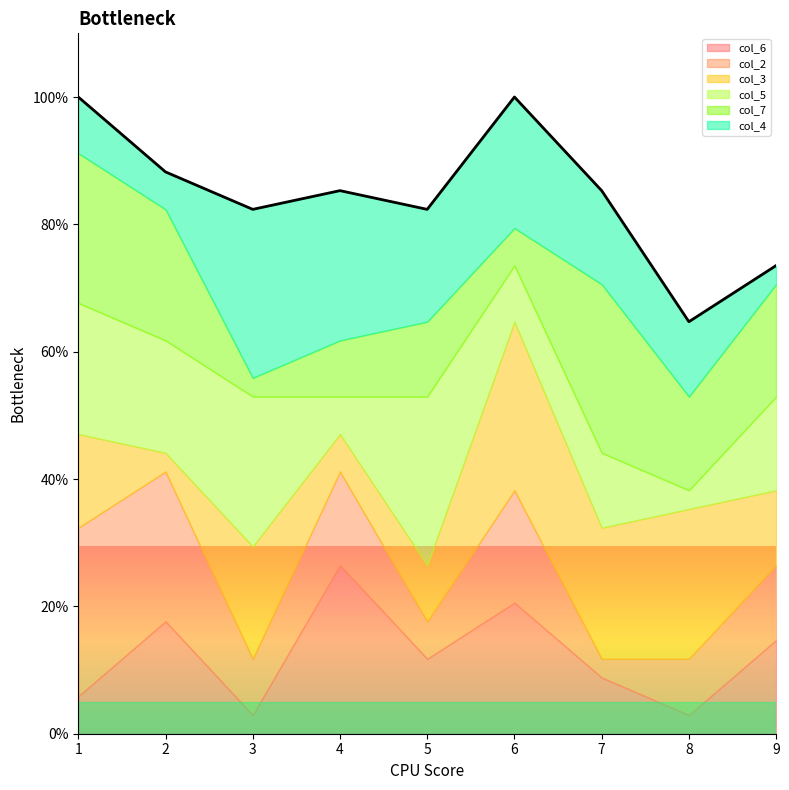

Does the chart display data point markers on the line(s)?

No